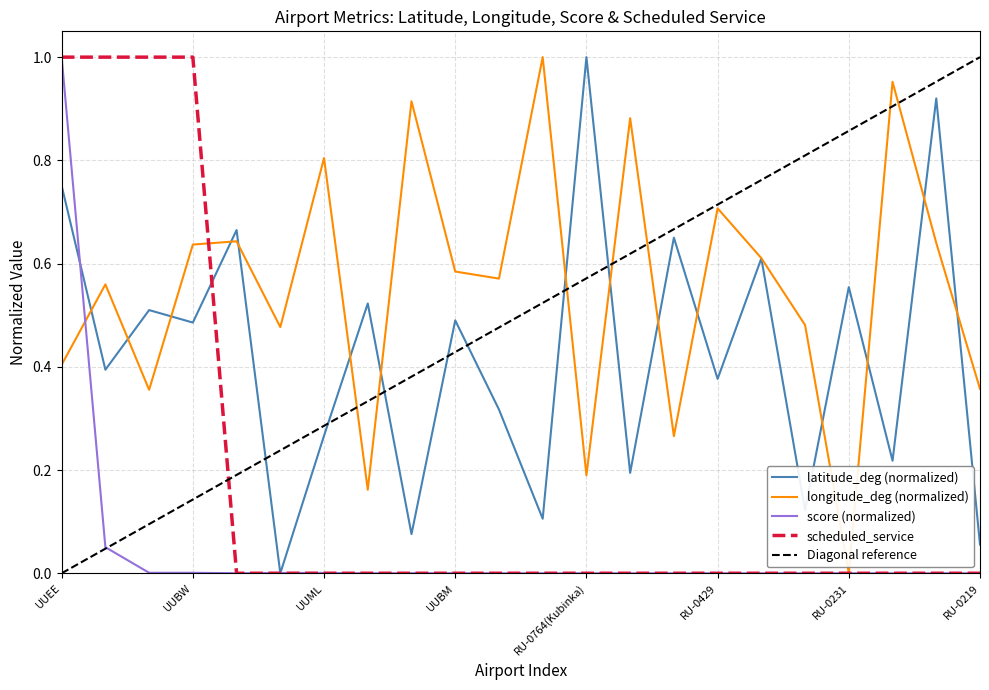

Rank the series by their maximum value, from lowest to highest.

latitude_deg, longitude_deg, score, scheduled_service